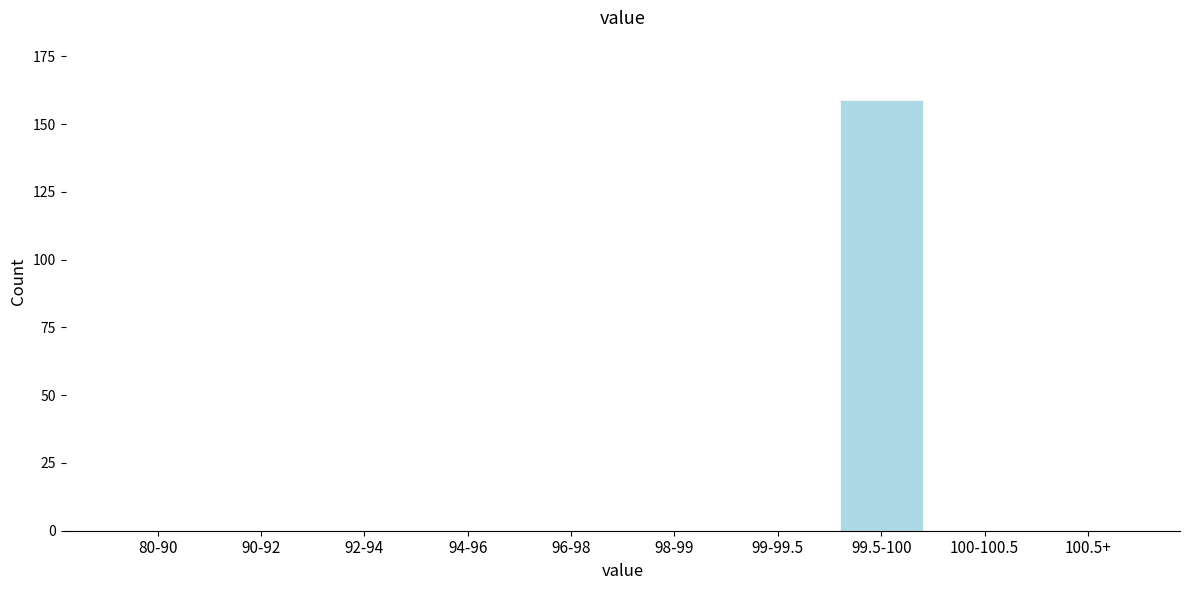

Reading right to left, list all the values displayed in this chart.

100.5+=0	100-100.5=0	99.5-100=159	99-99.5=0	98-99=0	96-98=0	94-96=0	92-94=0	90-92=0	80-90=0